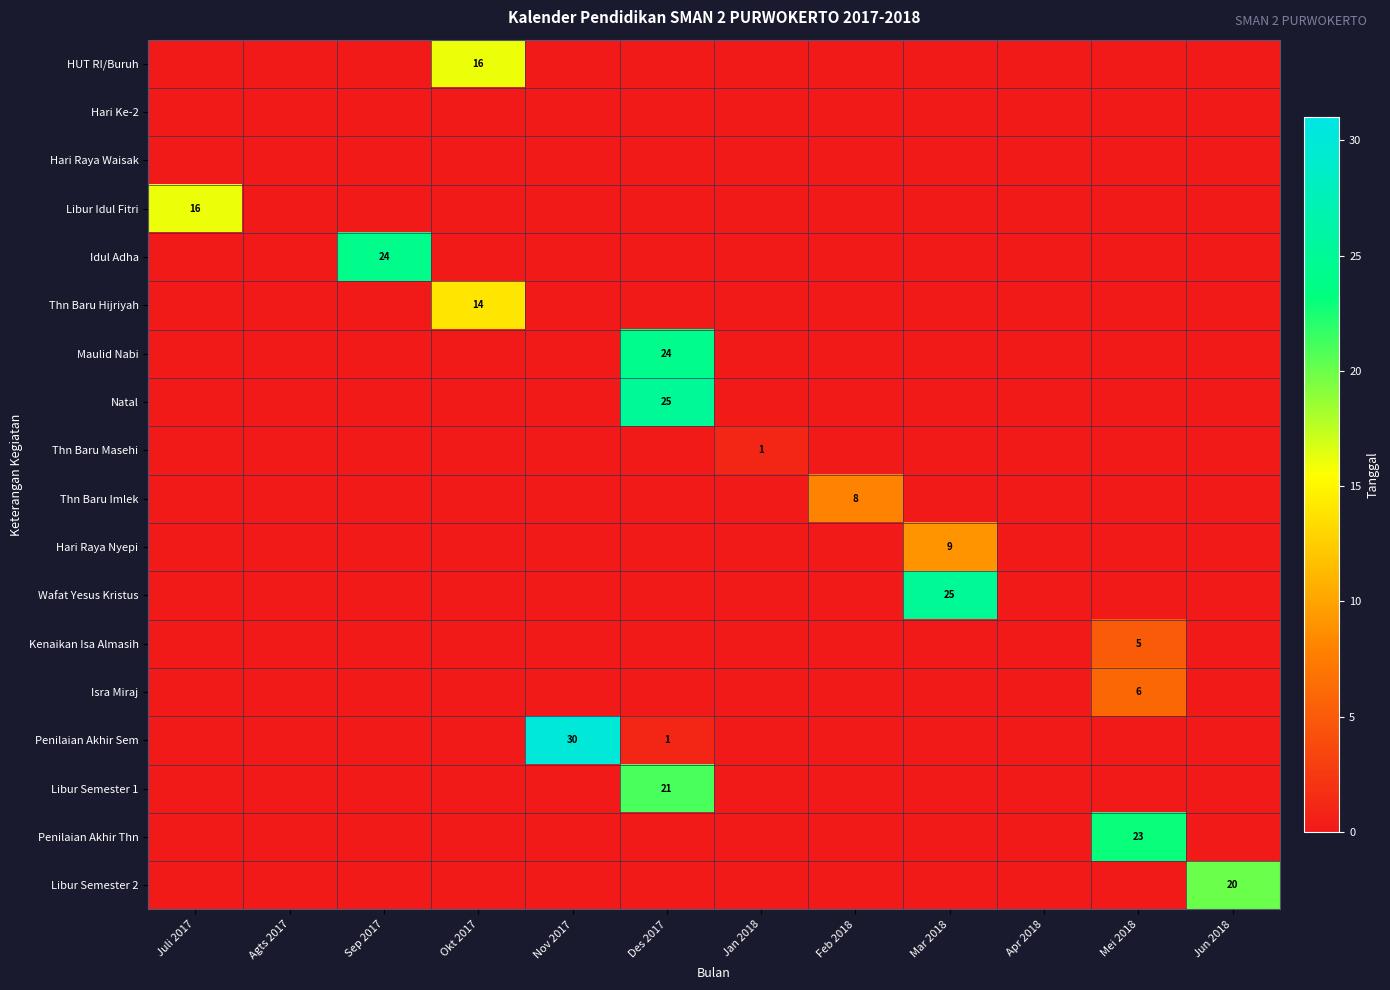

The Penilaian Akhir Sem series shows -10 at Mar 2018. True or false?

False